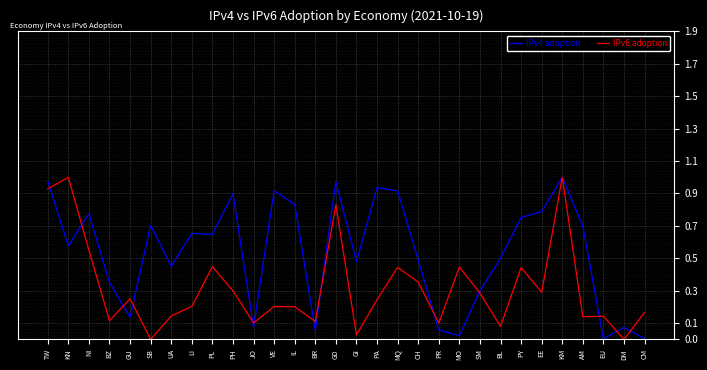

The IPv6 adoption series shows 0.1 at BZ. True or false?

True